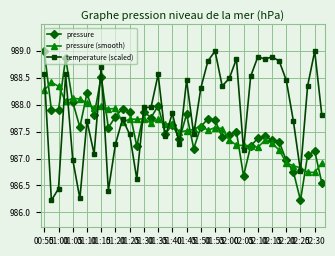

True or false: temperature (scaled) has more than 0 interior local peaks.

True